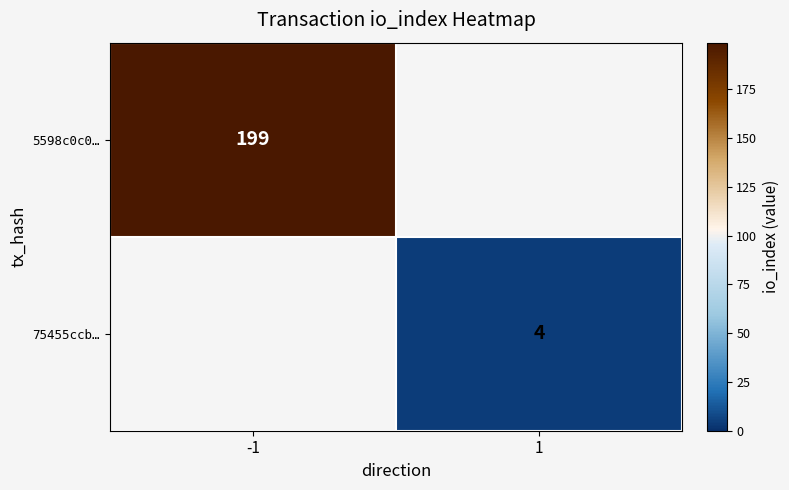

Is it true that 75455ccb… equals 4 at 1?

True